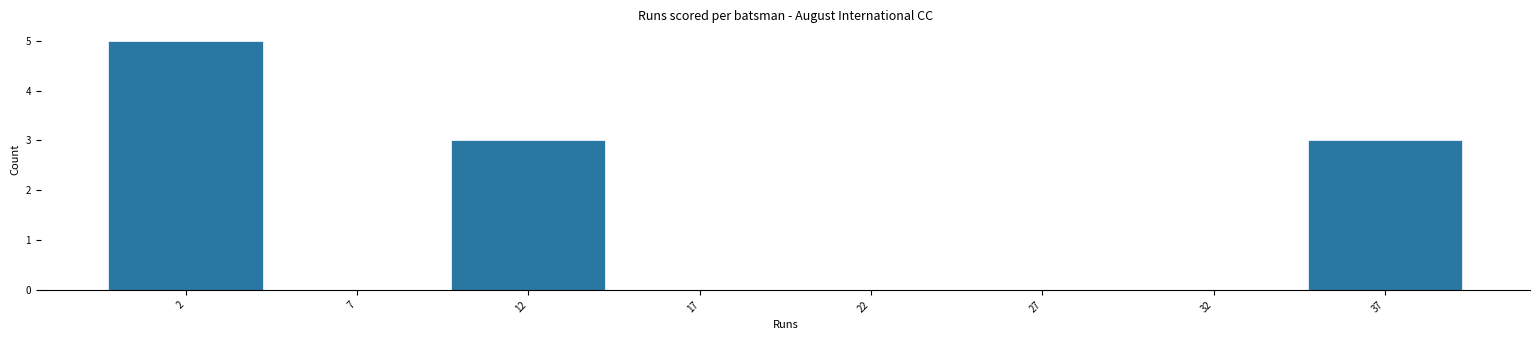

Reading left to right, what are all the values shown in this chart?

2=5	7=0	12=3	17=0	22=0	27=0	32=0	37=3